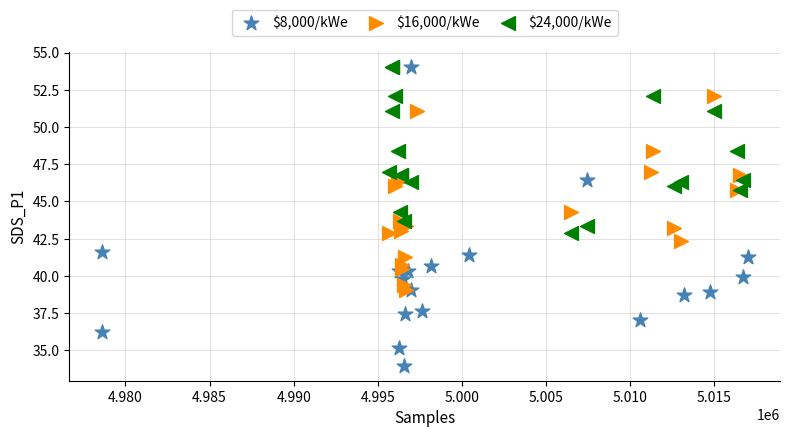

Which series contains the lowest Y value?

$8,000/kWe